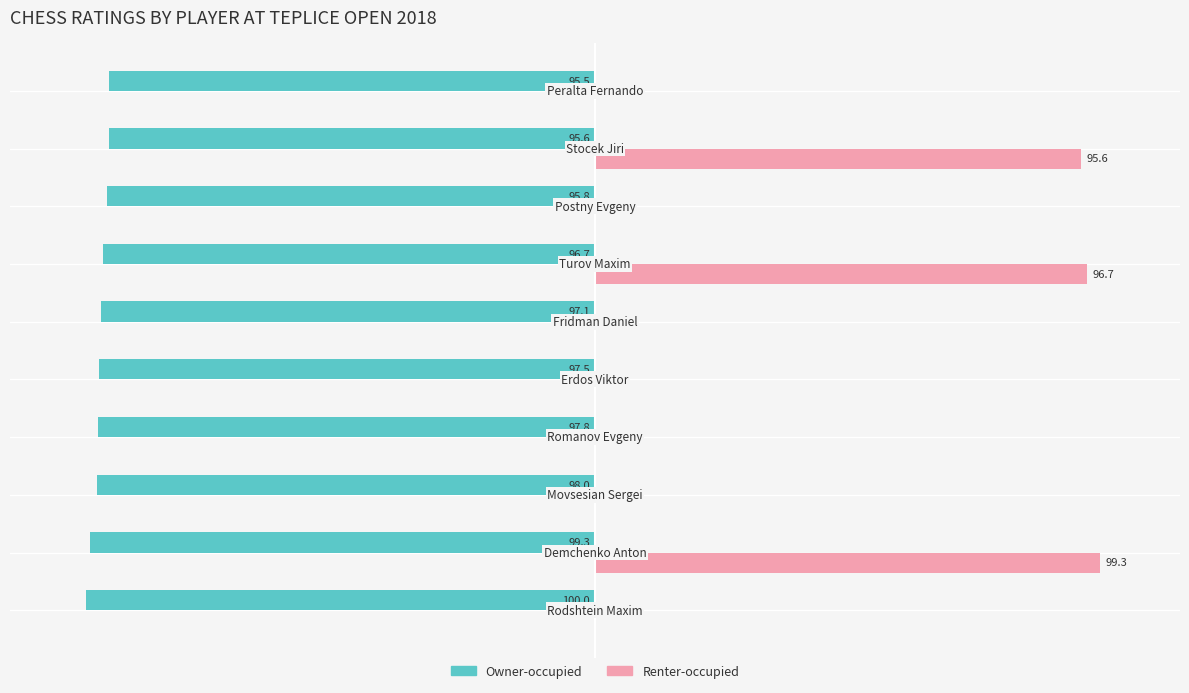

Which series has the largest total across all categories?

Renter-occupied